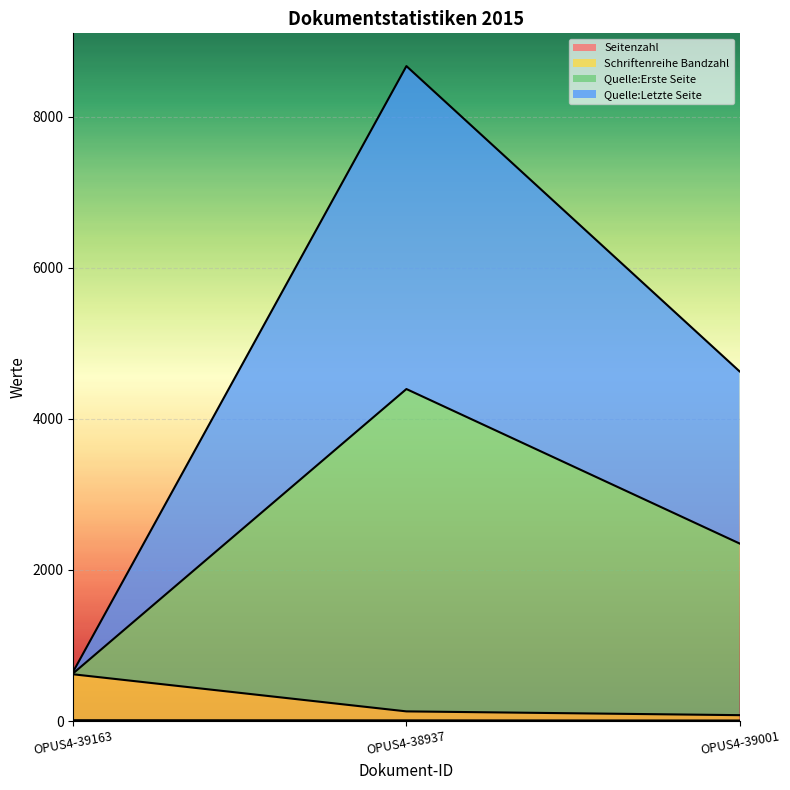

What is the label of the 3rd point from the right?

OPUS4-39163